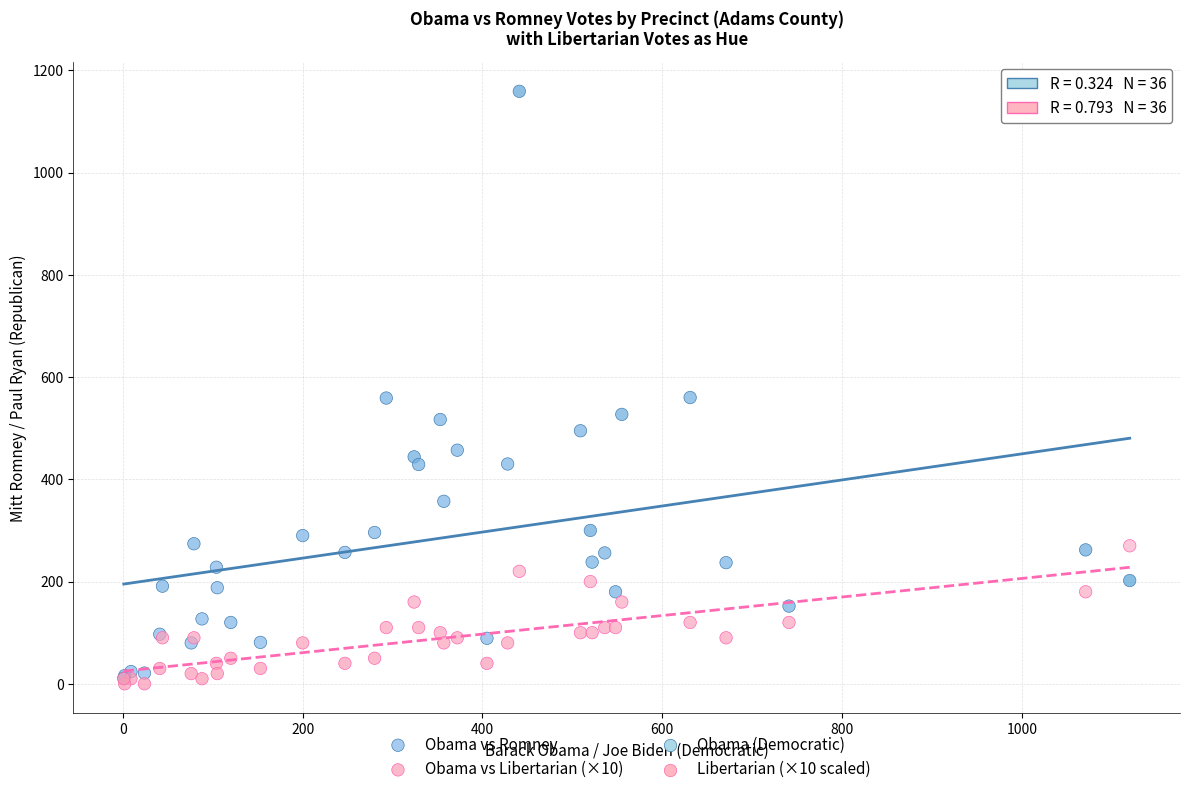

Which series has the widest spread of Y values?

Obama vs Romney